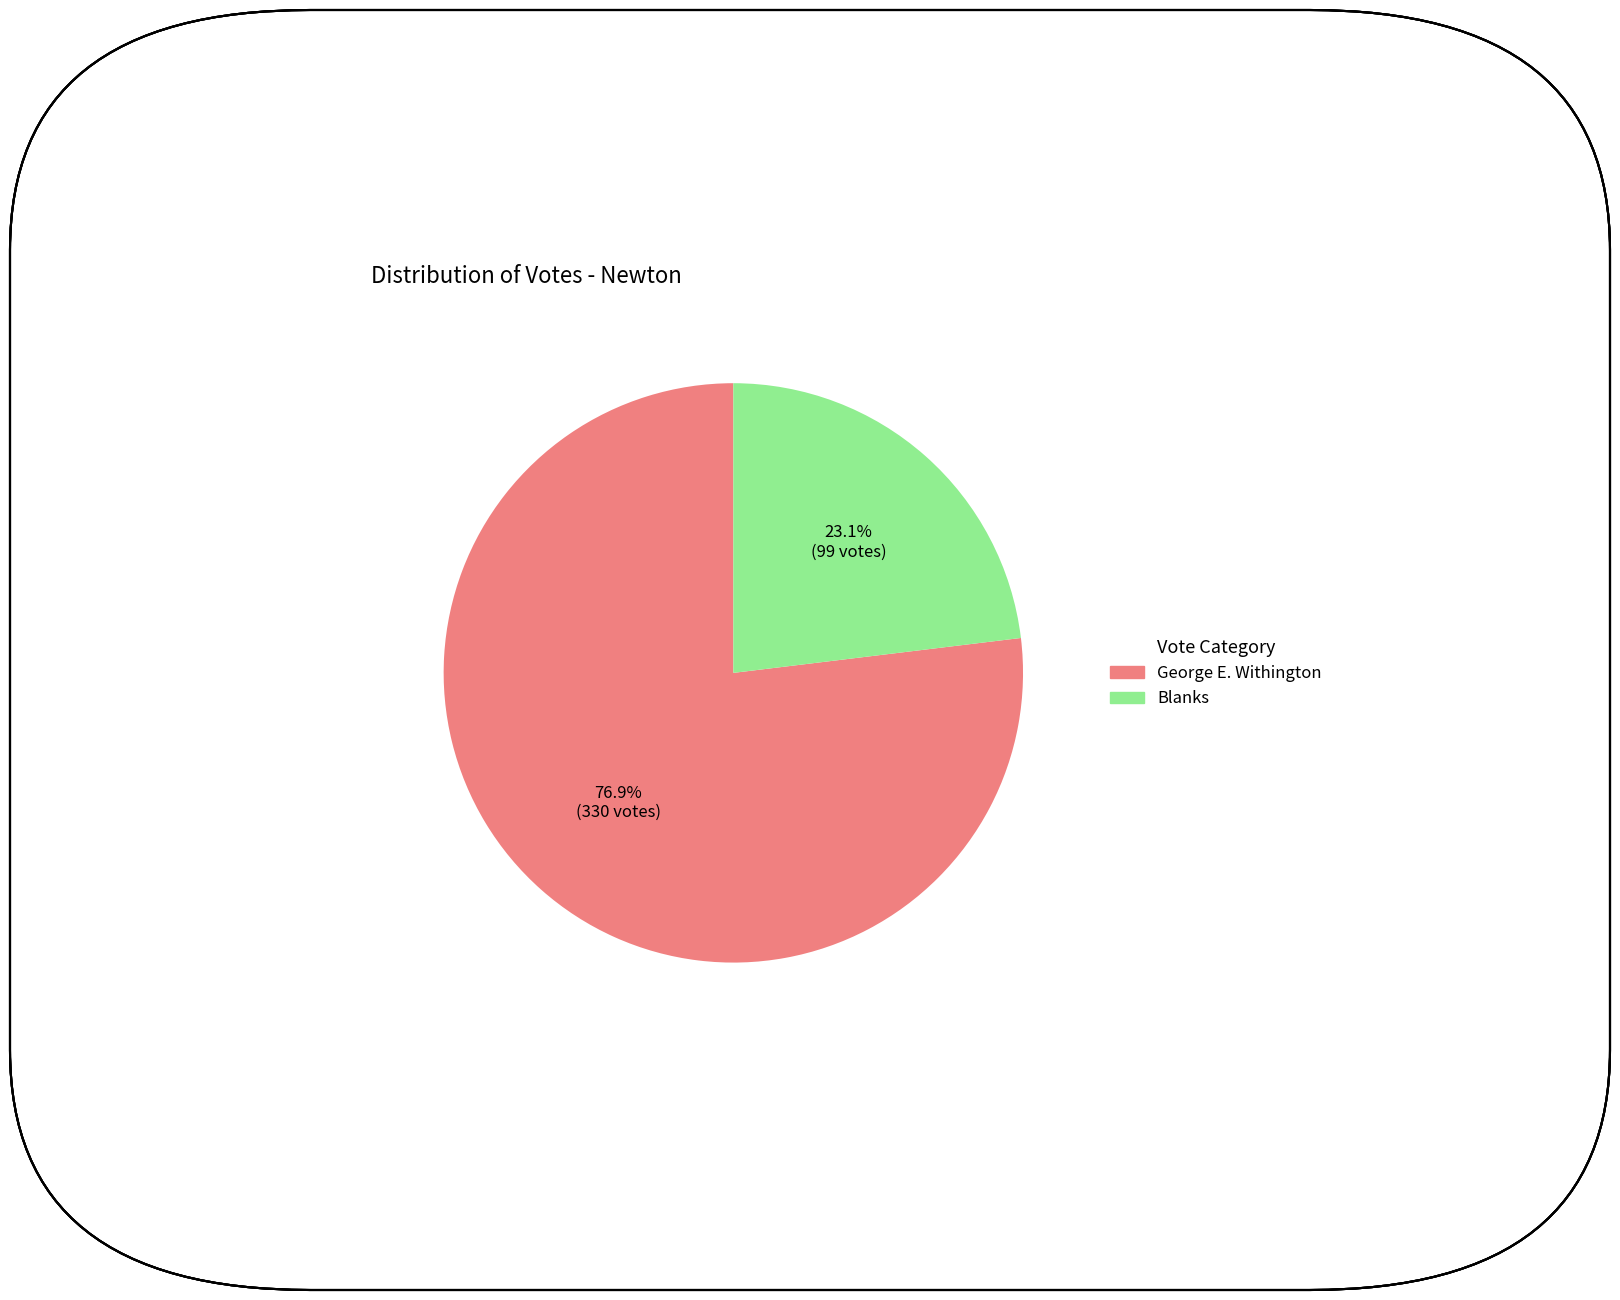

Does any single category account for the majority?

Yes